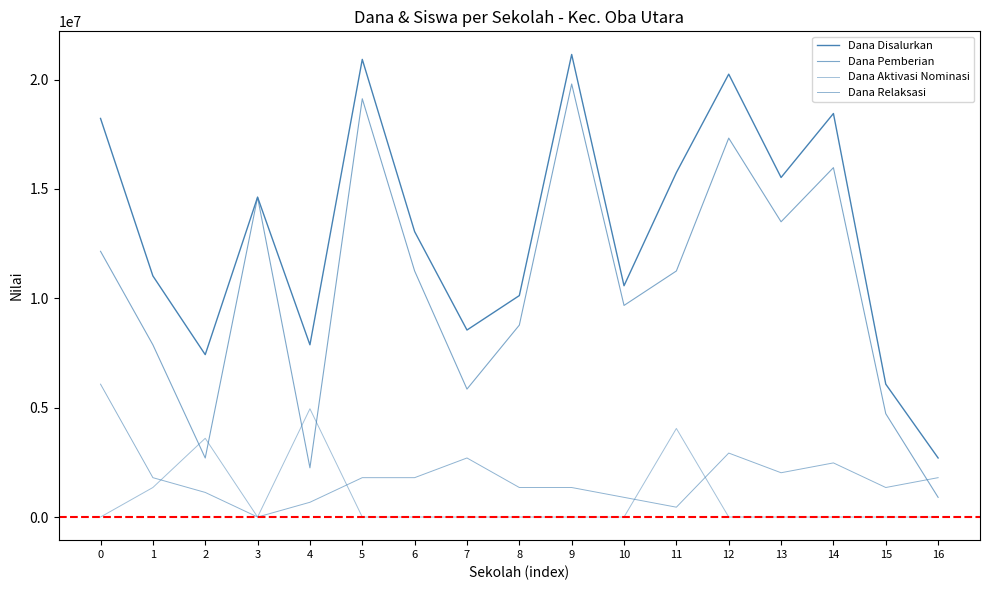

How many values in Dana Relaksasi are above zero?

16